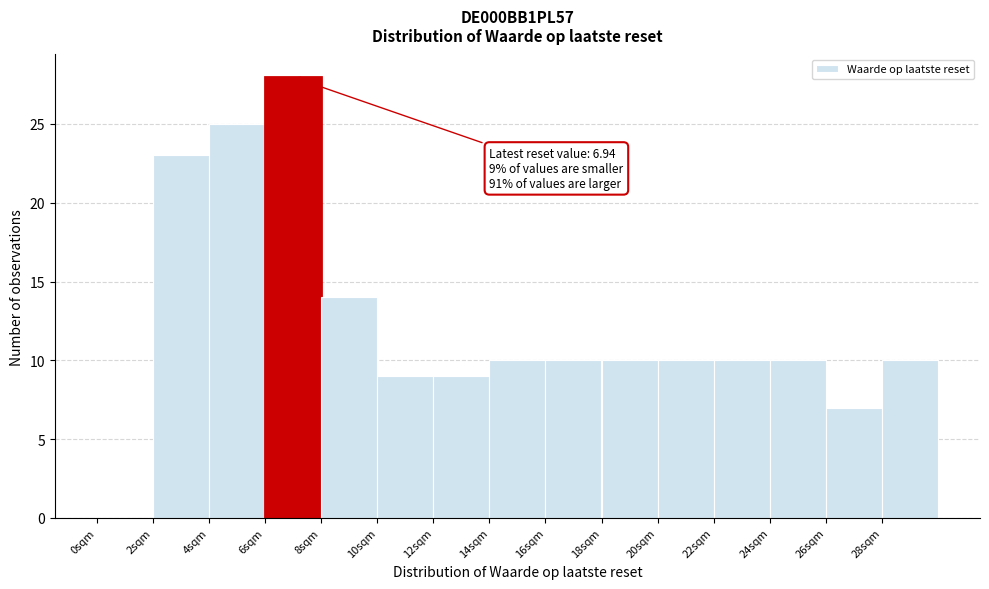

Over which range of the x-axis is the bar tallest?

6 to 8